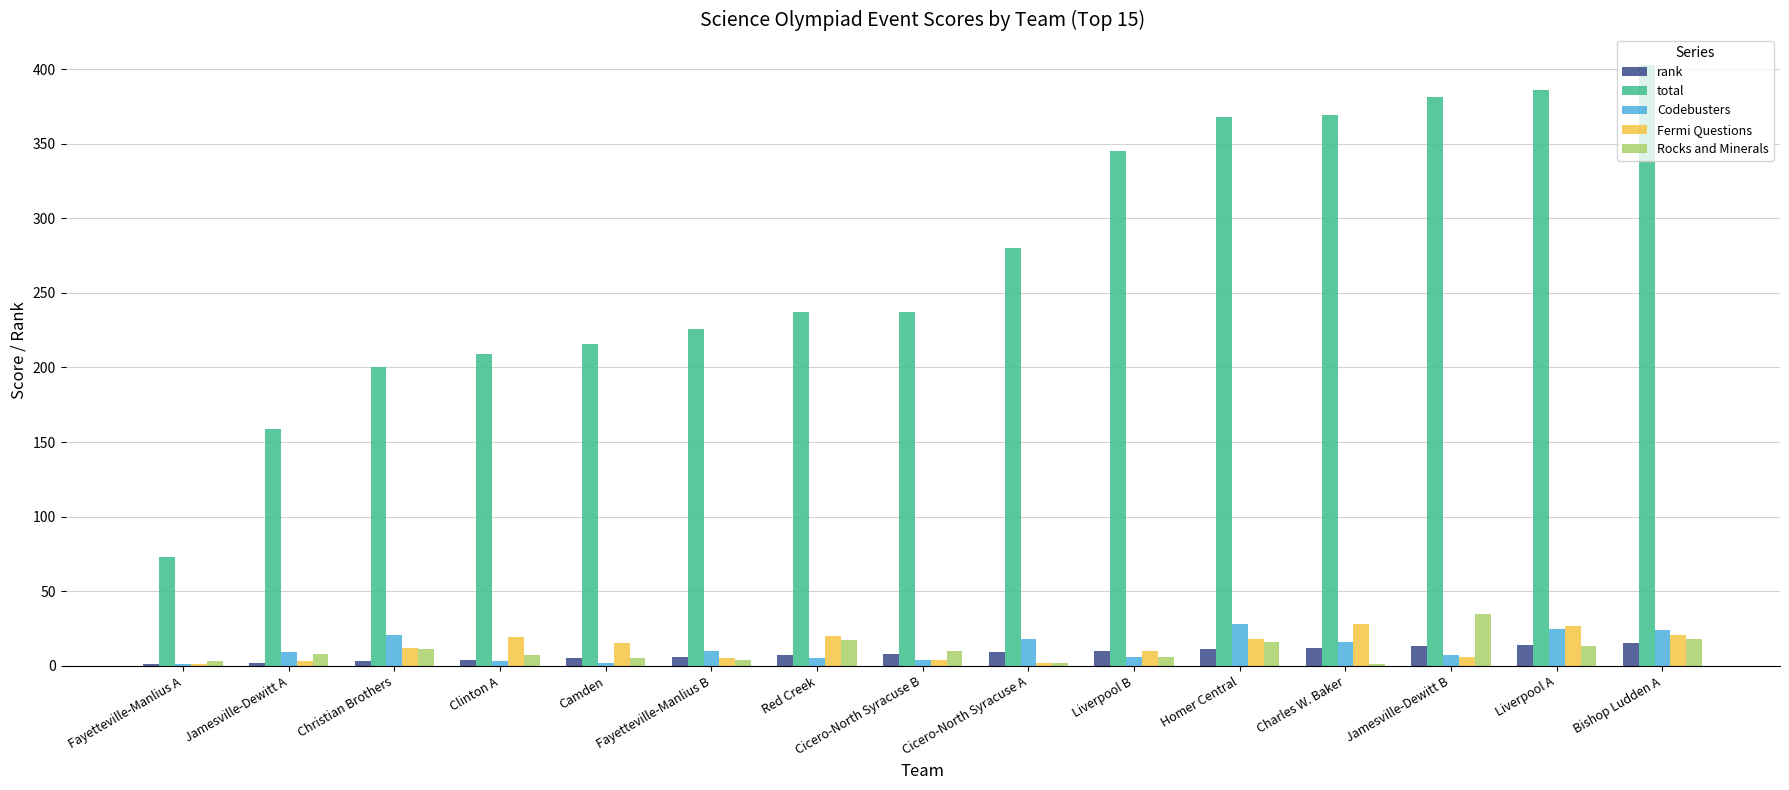

Which series changed the most between Red Creek and Jamesville-Dewitt B?

total